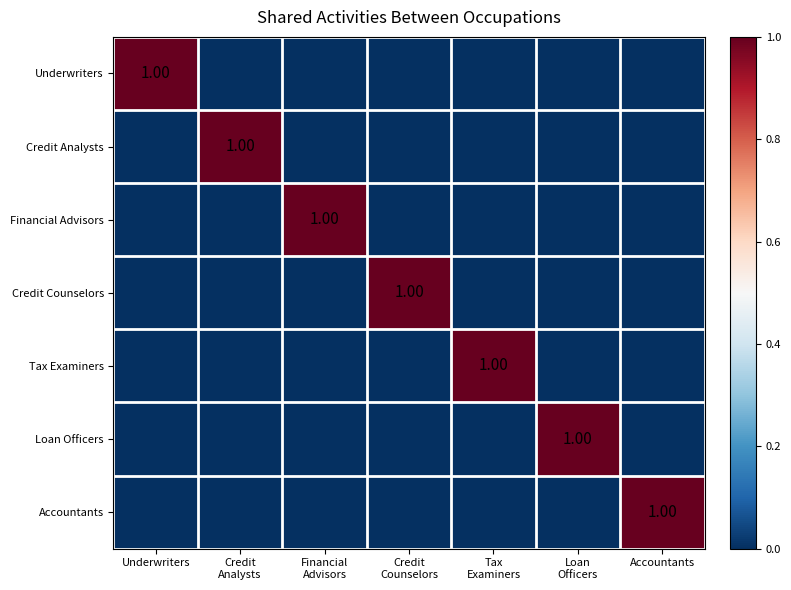

How many series are shown in this chart?

7